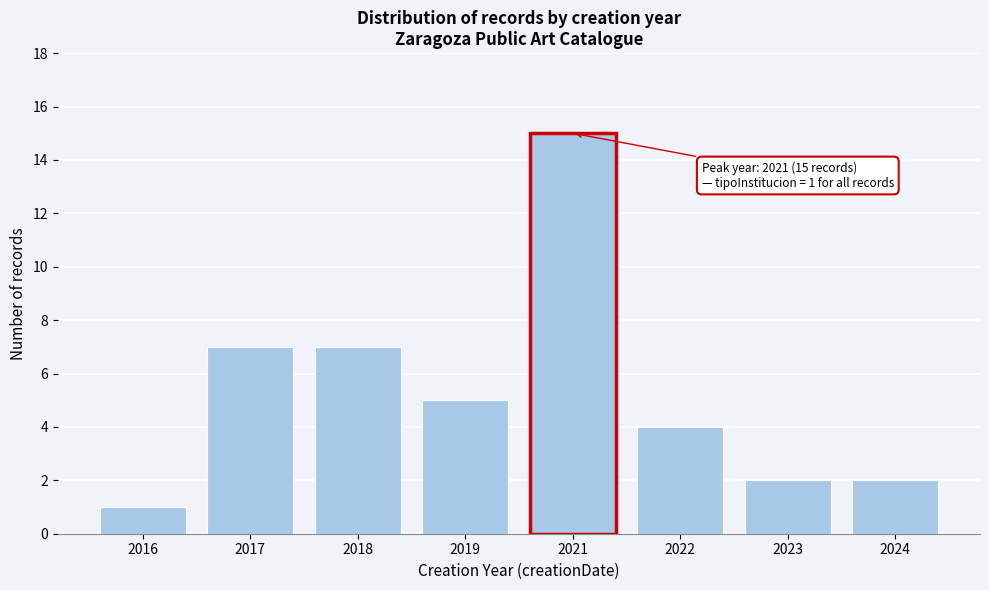

Reading left to right, transcribe all the data shown in this chart.

1	7	7	5	15	4	2	2